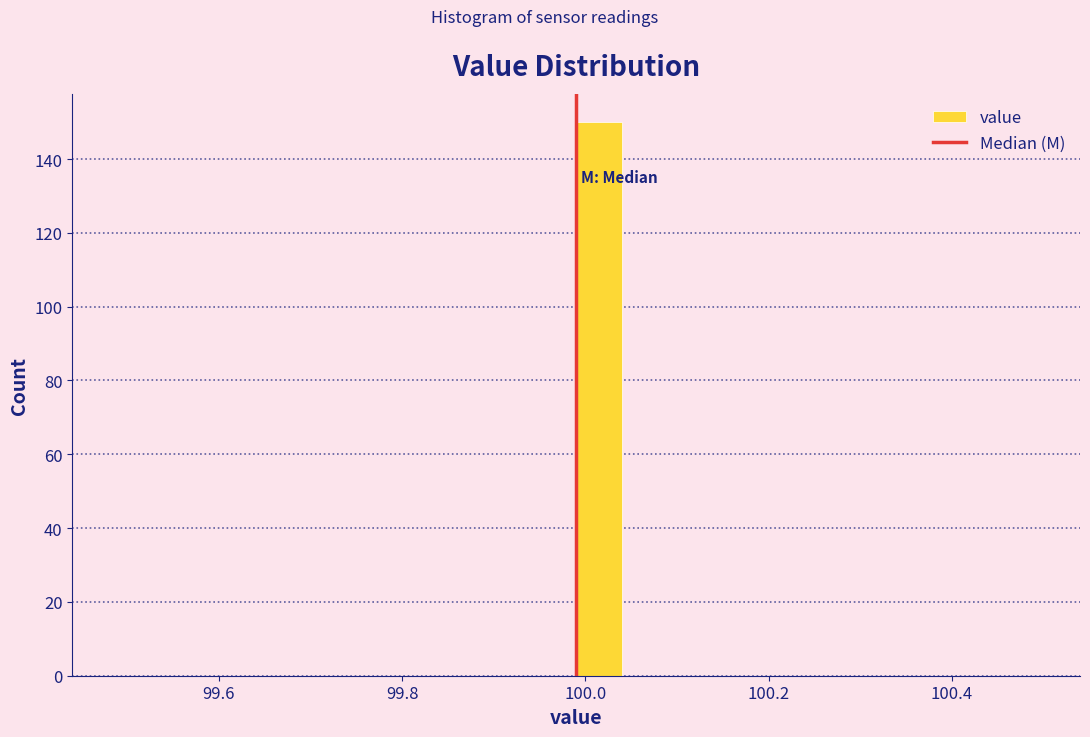

Read against the x-axis, roughly where is the centre of the tallest bar?

100.02